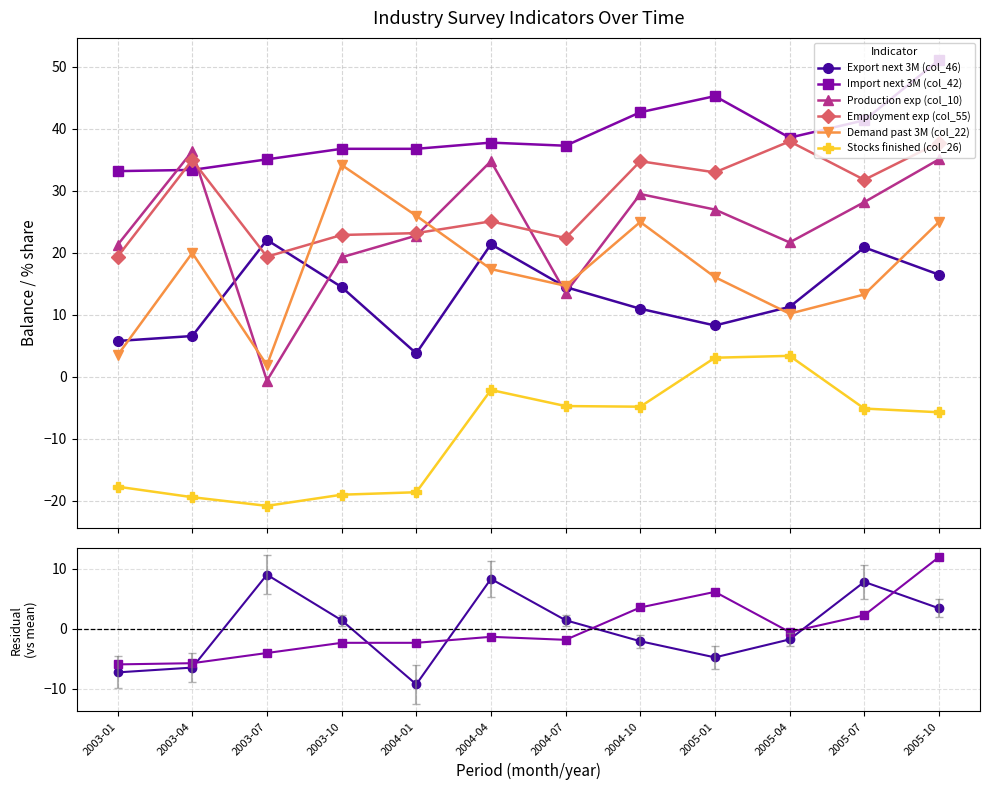

Which category has the lowest value in the Production exp (col_10) series?

2003-07